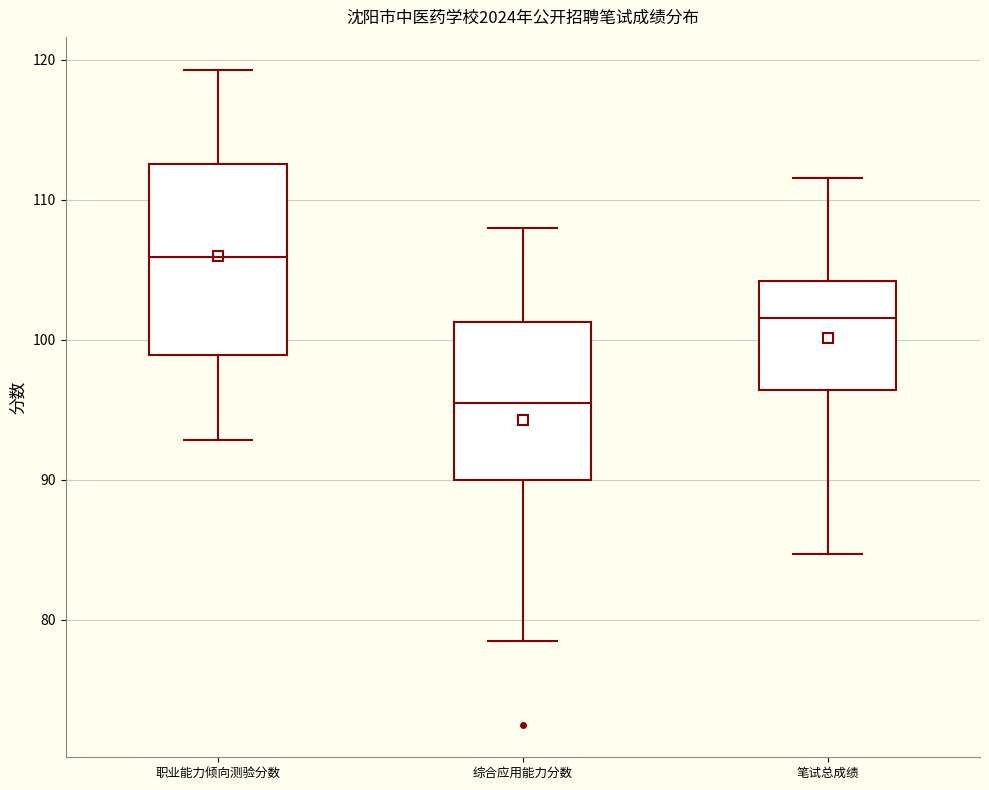

Reading left to right, transcribe this box plot: for each box, give where its median line is, the range the box spans, and where its two whiskers end, as read against the y-axis. The values are not printed on the chart, so give them approximately, as read against the axis.

职业能力倾向测验分数: median 106, box 99 to 113, whiskers 93 to 119
综合应用能力分数: median 96, box 90 to 101, whiskers 79 to 108
笔试总成绩: median 102, box 96 to 104, whiskers 85 to 112